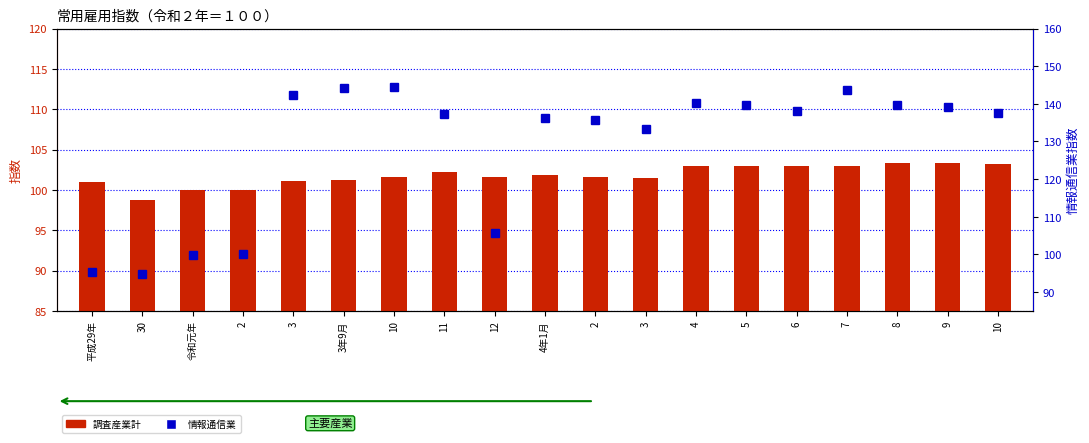

Reading left to right, extract all data points from this chart.

調査産業計（常用雇用指数）: 101.0	98.8	100.0	100.0	101.1	101.2	101.6	102.2	101.6	101.8	101.6	101.5	103.0	103.0	103.0	102.9	103.3	103.3	103.2
情報通信業（常用雇用指数）: 95.2	94.7	99.9	100.0	142.4	144.1	144.5	137.3	105.7	136.3	135.6	133.2	140.1	139.8	138.1	143.7	139.8	139.1	137.5